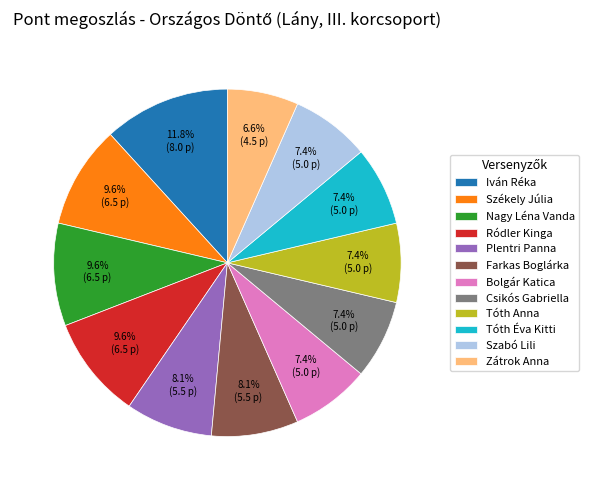

Which slice is the largest?

Iván Réka